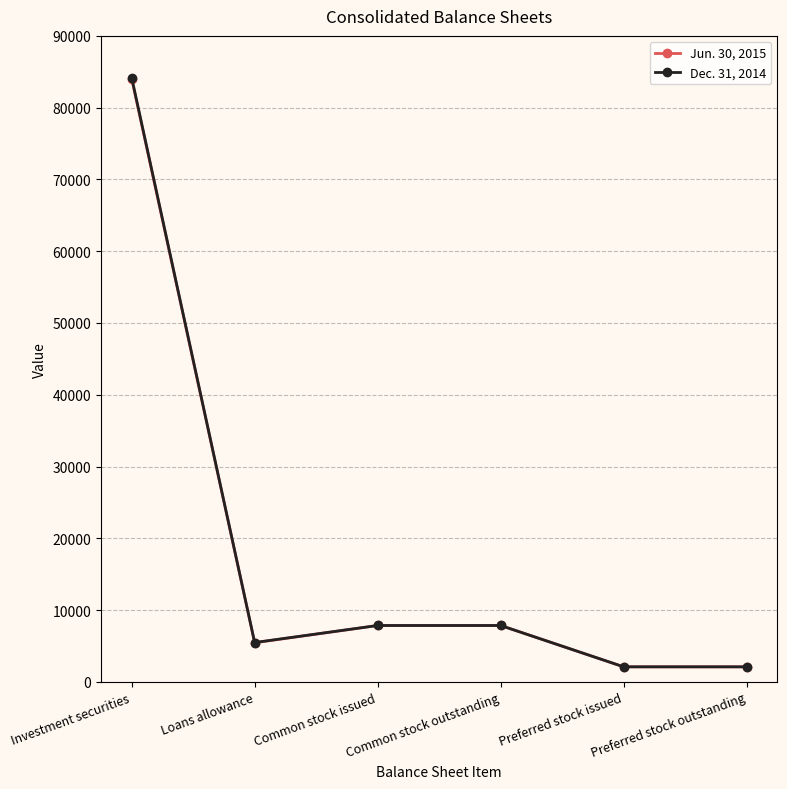

At which category does Jun. 30, 2015 reach its first local valley?

Loans allowance